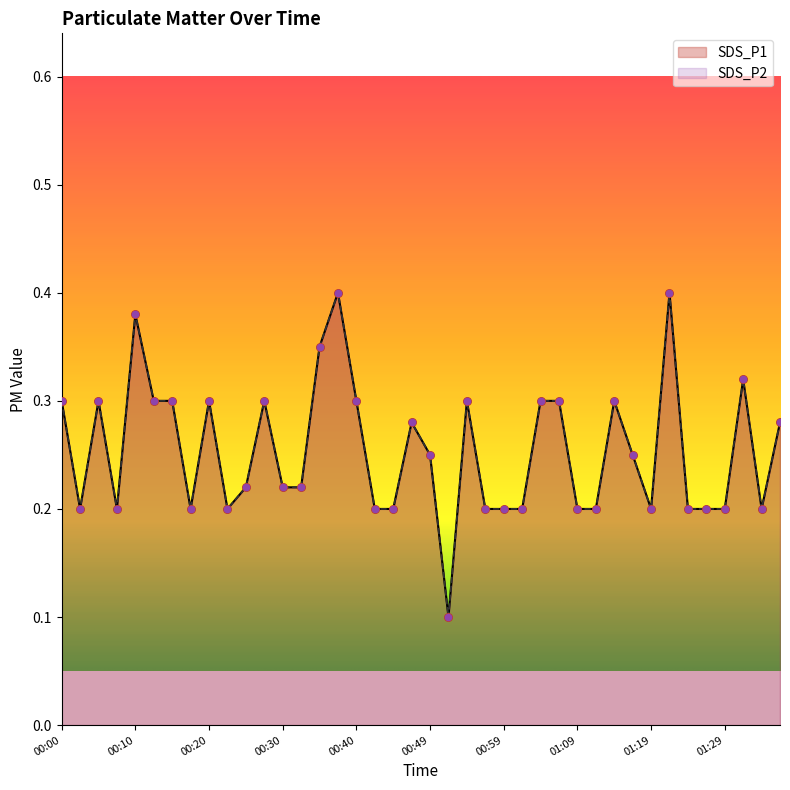

Which series contains the highest Y value?

SDS_P1